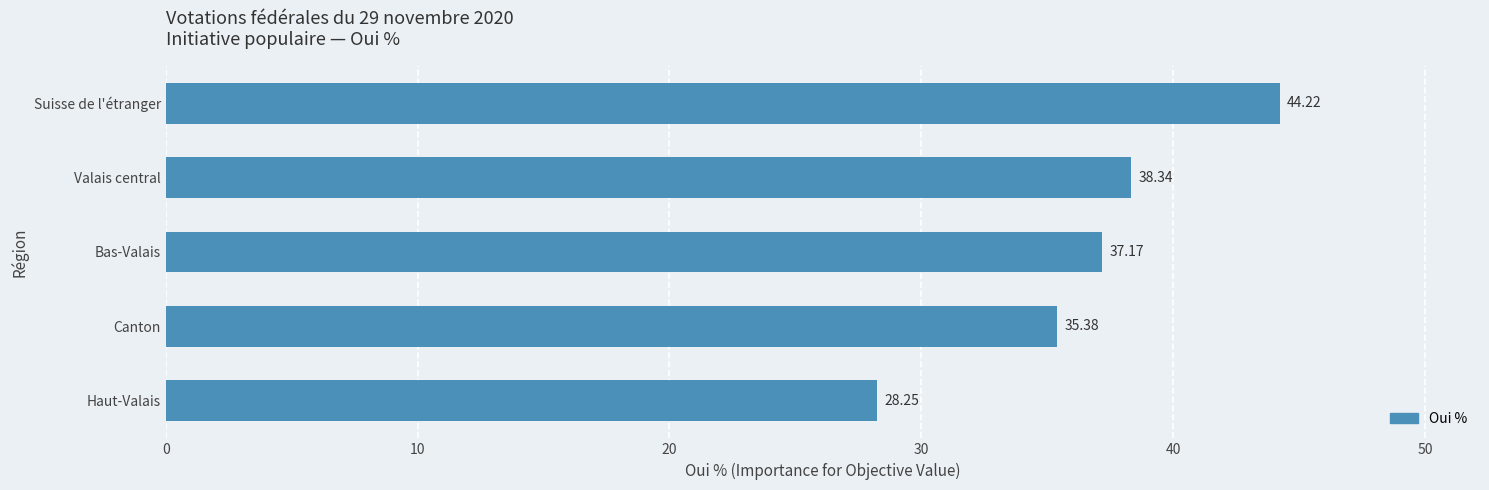

What is the difference between the second highest and minimum values?

10.1